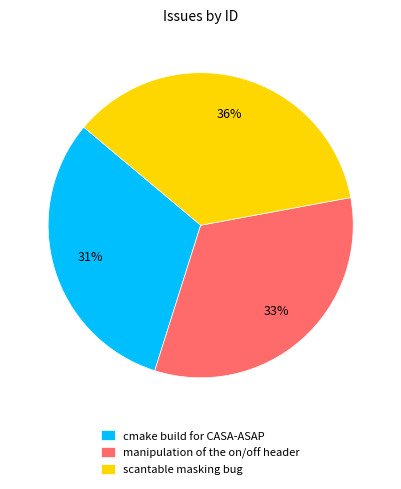

Is the sum of scantable masking bug and cmake build for CASA-ASAP greater than half?

Yes